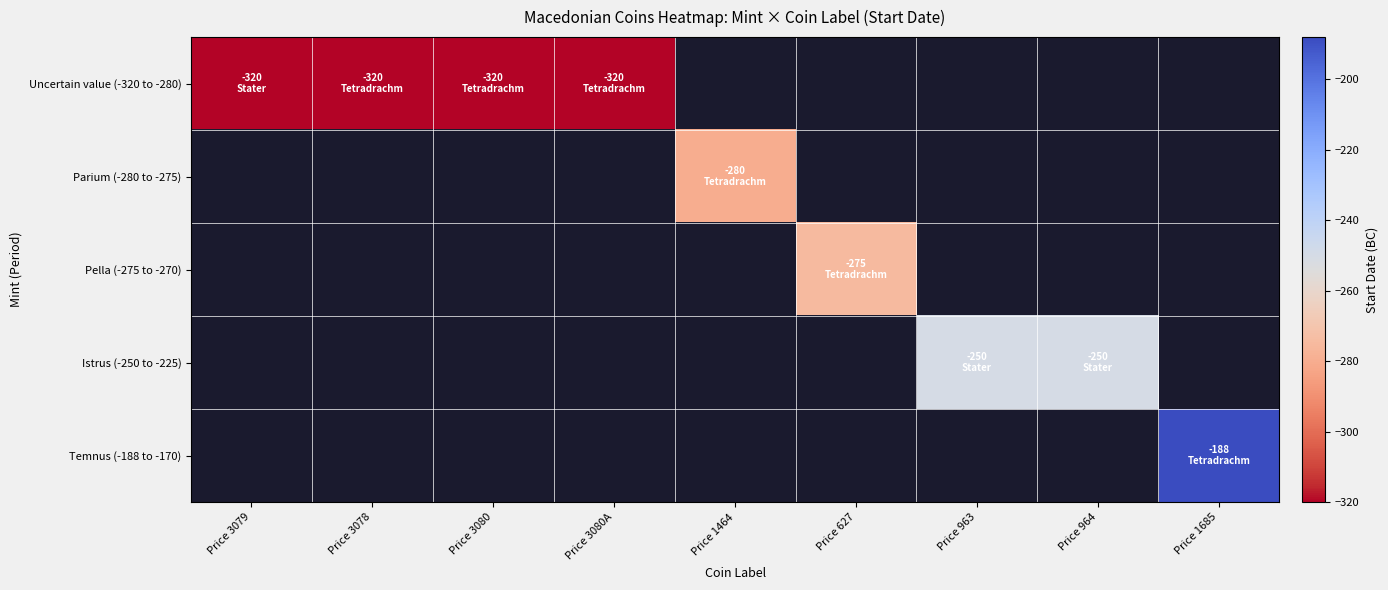

Is the value of Uncertain value (-320 to -280) at Price 964 greater than the value of Temnus (-188 to -170) at Price 1685?

No